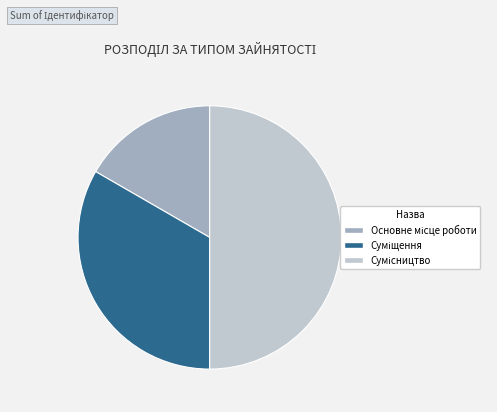

Which has a higher value, Суміщення or Основне місце роботи?

Суміщення